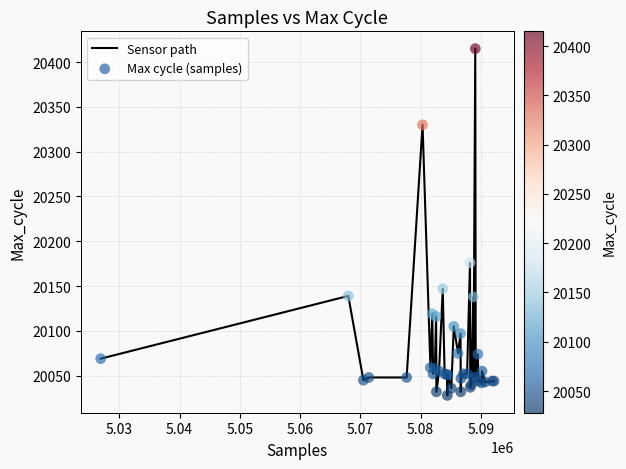

What is the greatest value displayed?

20415